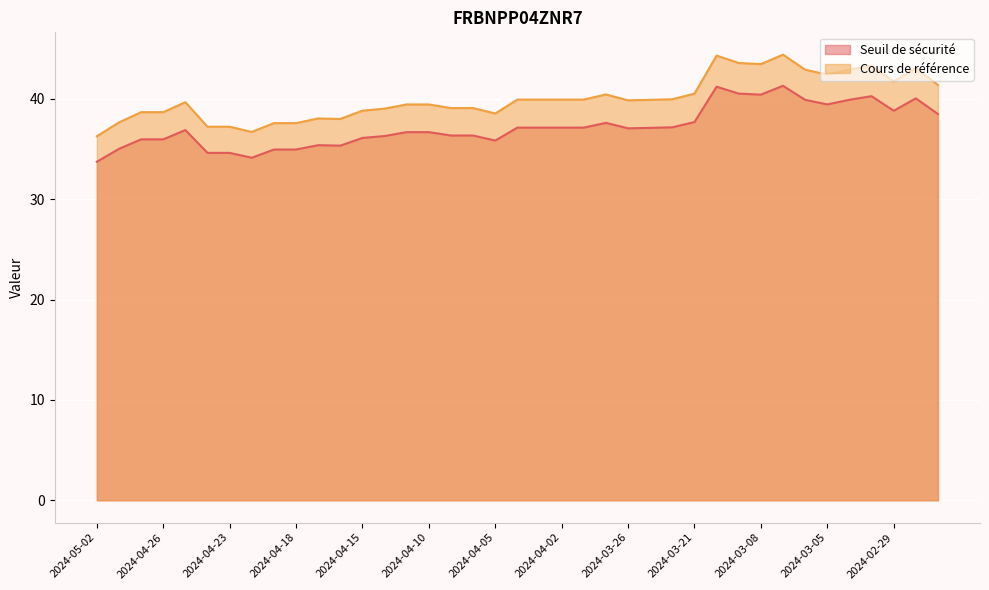

How many data points in Seuil de sécurité are less than 37?

19